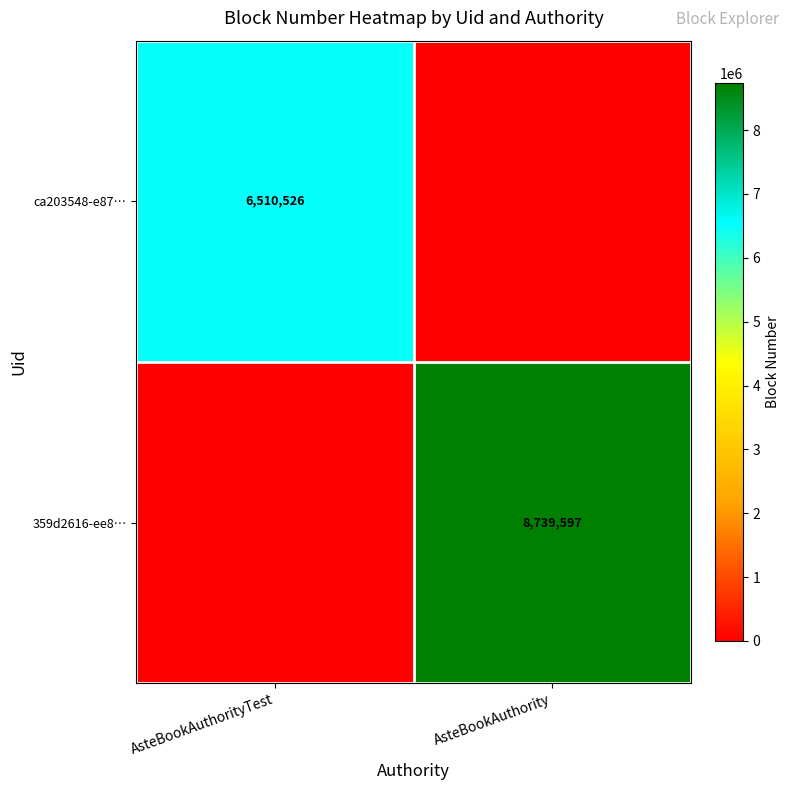

At how many categories does at least one series exceed 1165846?

2